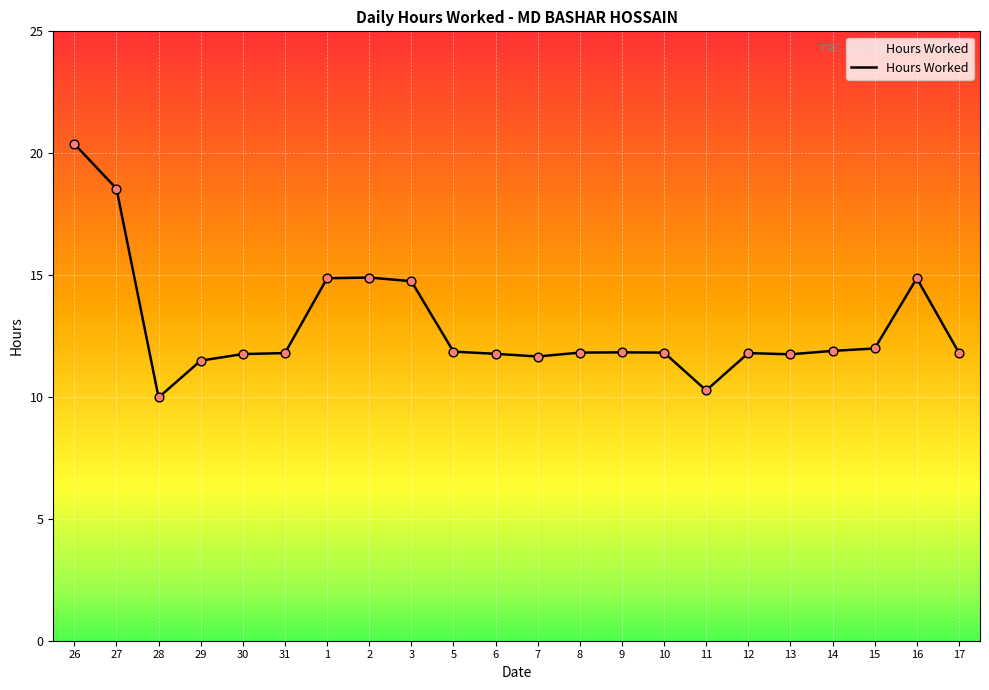

Between 28 and 3, which is larger?

3